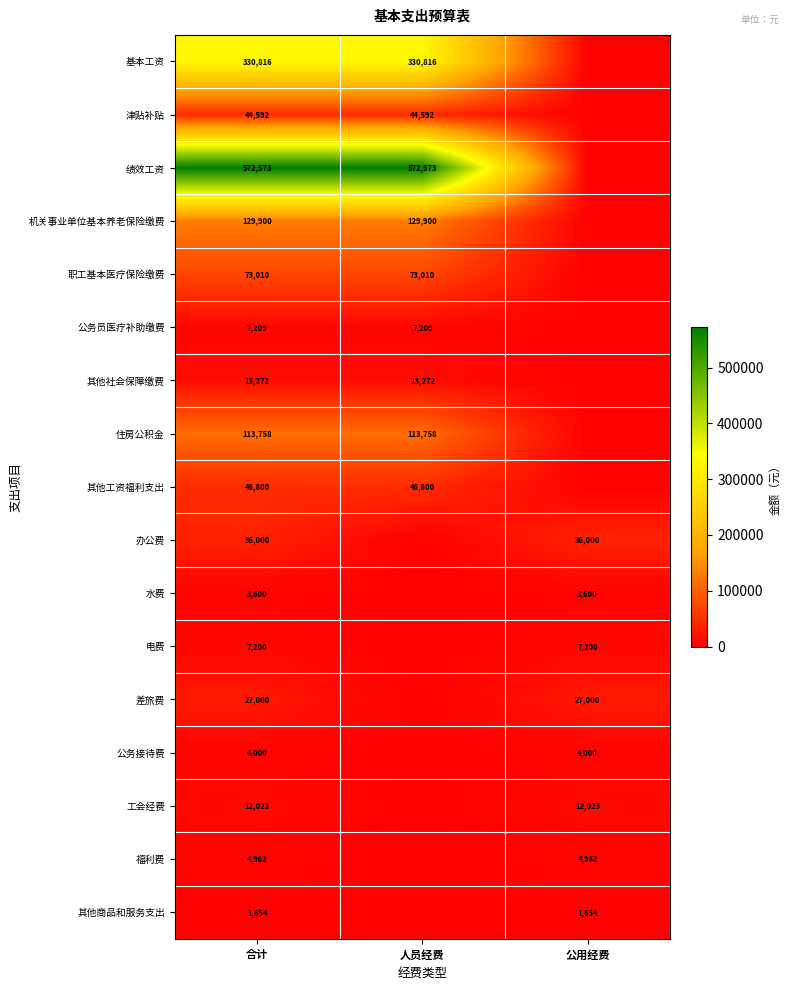

Is the value of 绩效工资 at 人员经费 greater than the value of 其他工资福利支出 at 合计?

Yes